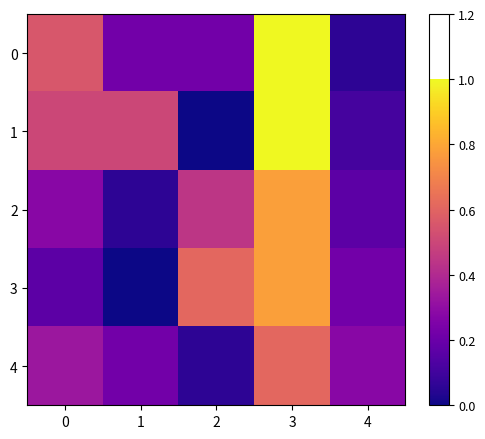

Which series has the largest range (max minus min)?

1